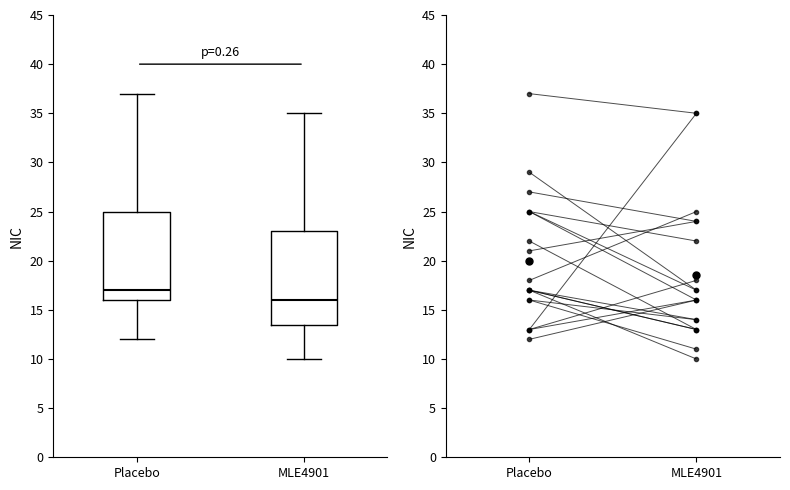

Reading left to right, read every box against the y-axis: the position of its median line, the range the box covers, and the ends of its whiskers. The values are not printed on the chart, so give them approximately, as read against the axis.

Placebo: median 17.0, box 16.0 to 25.0, whiskers 12.0 to 37.0
MLE4901: median 16.0, box 13.5 to 23.0, whiskers 10.0 to 35.0